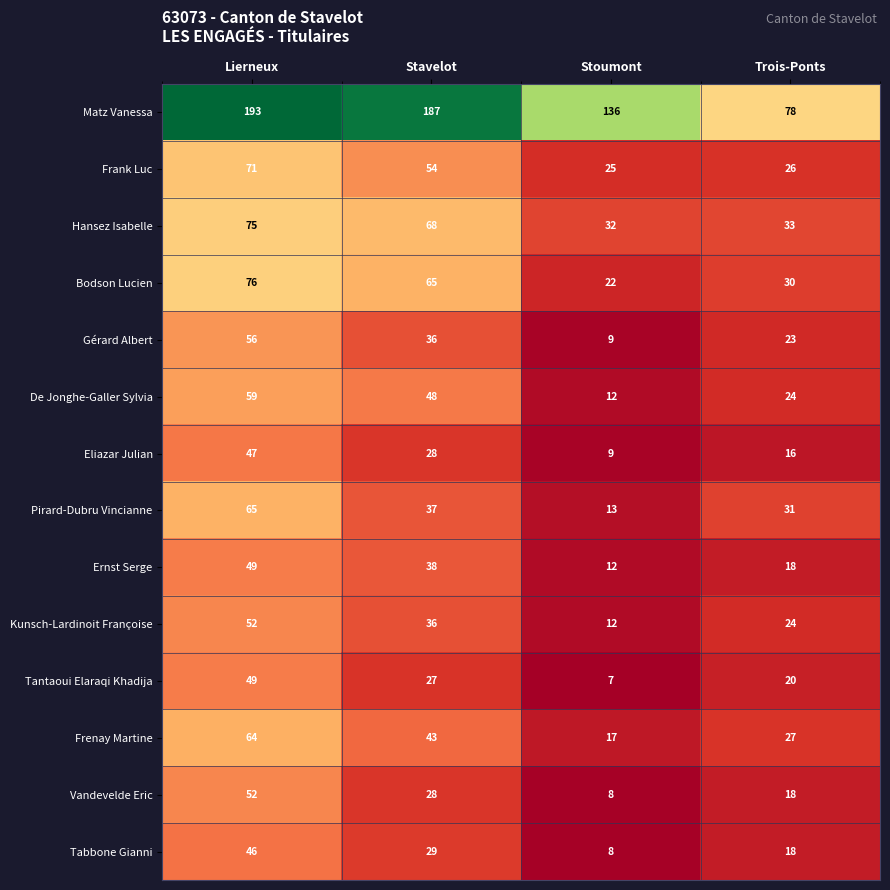

Rank the categories by Hansez Isabelle value from lowest to highest.

Stoumont, Trois-Ponts, Stavelot, Lierneux